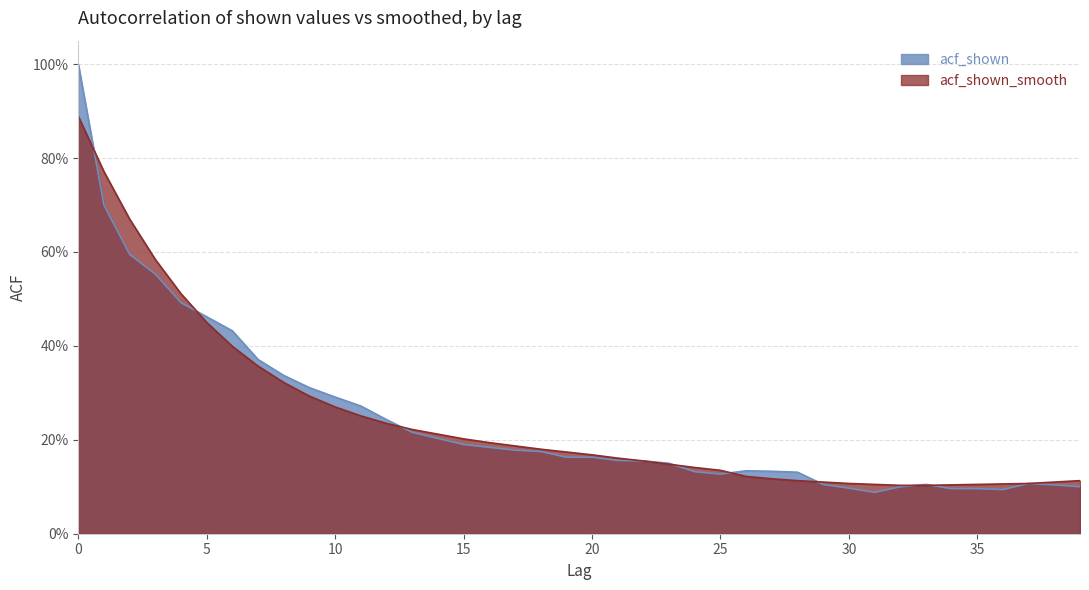

Where is acf_shown nearest to the value 0?

31